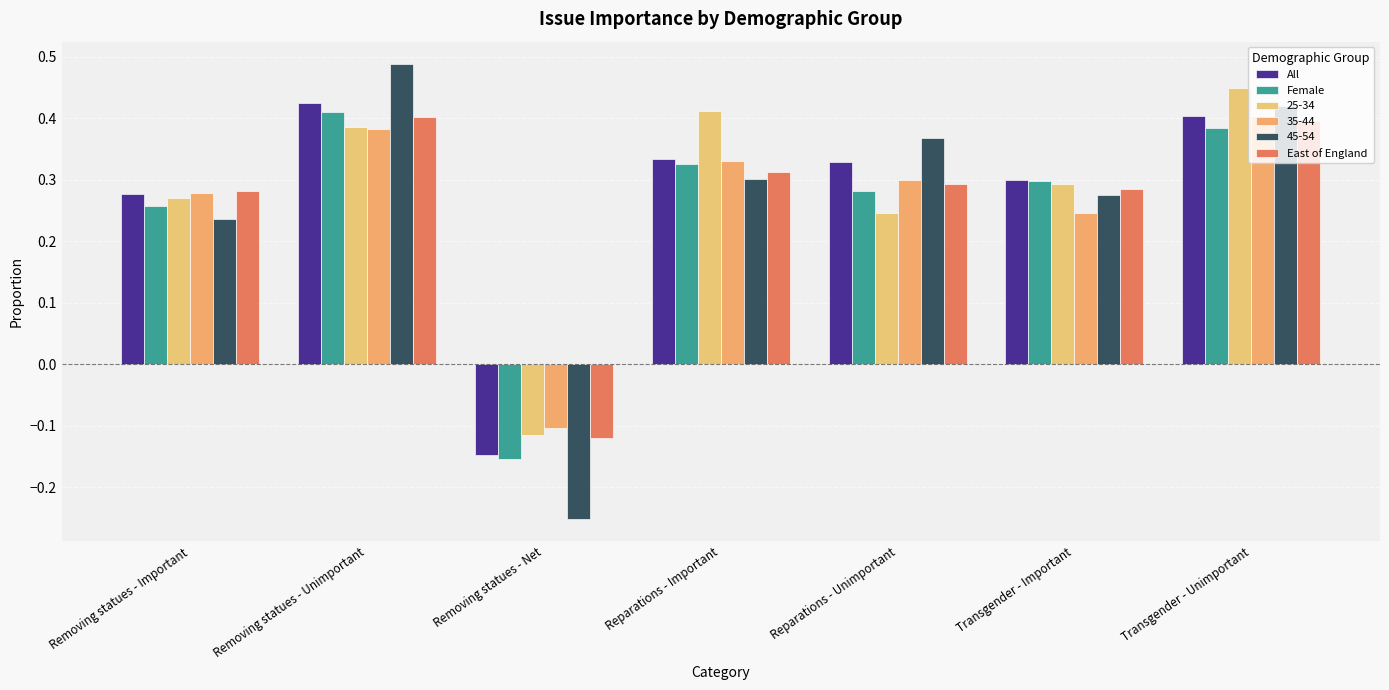

How many values in Female are above zero?

6